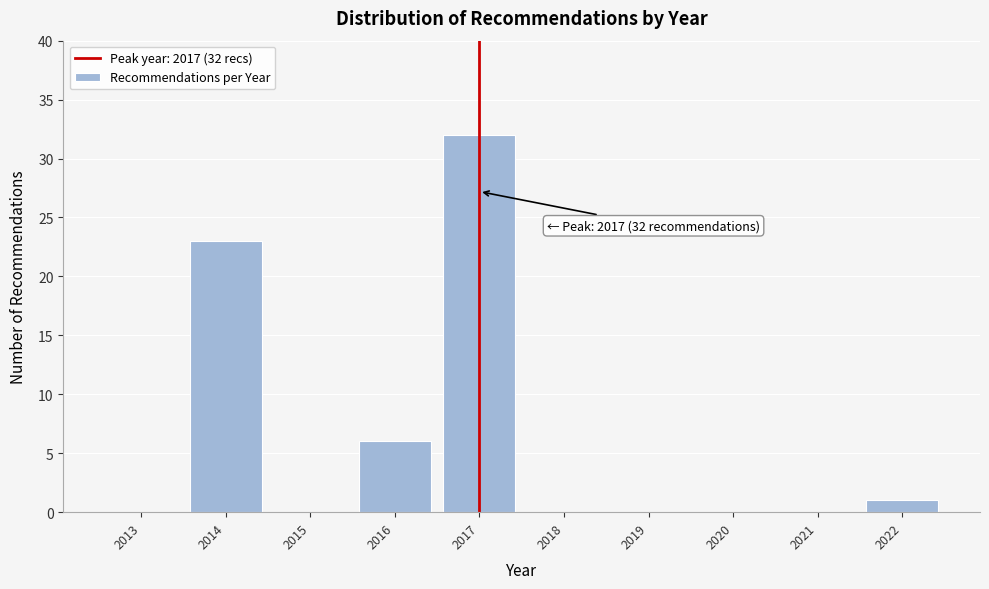

Reading right to left, extract all data points from this chart.

2022=1	2021=0	2020=0	2019=0	2018=0	2017=32	2016=6	2015=0	2014=23	2013=0